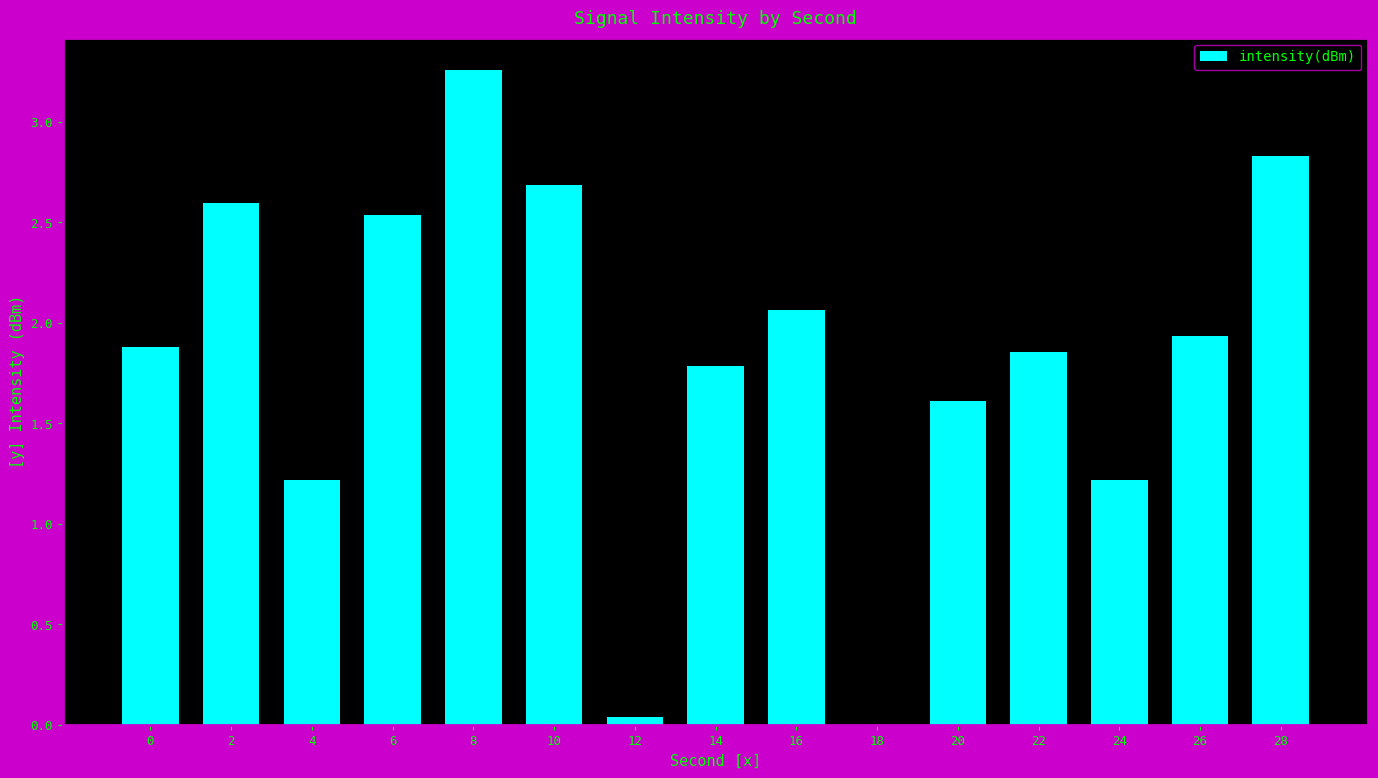

The chart shows a value of 0.7 at 24. True or false?

False